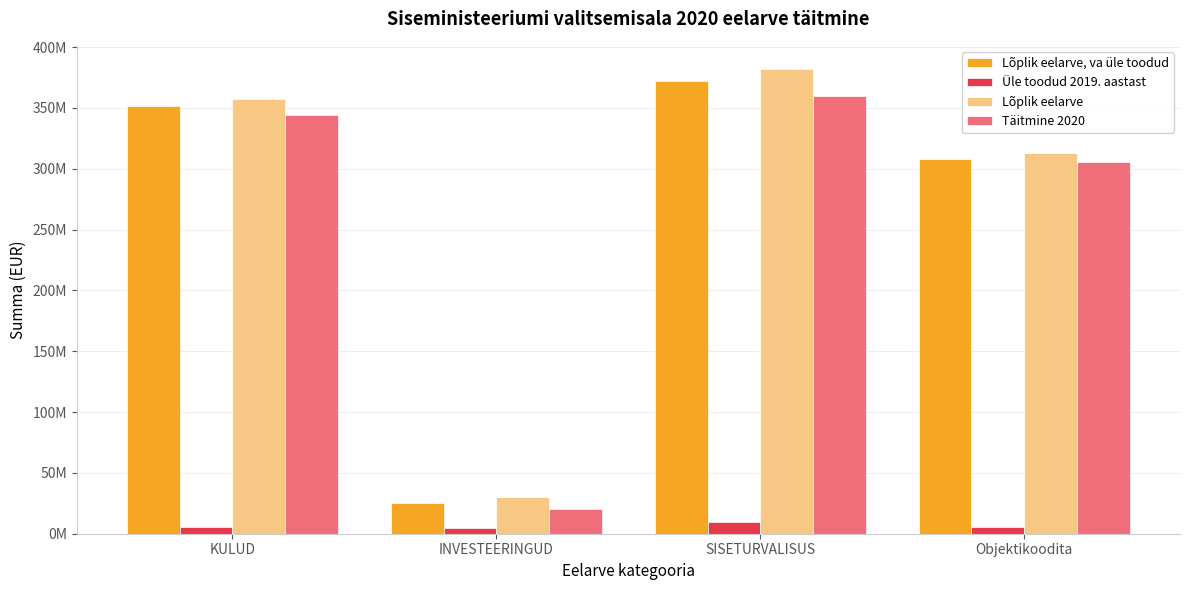

Is it true that Lõplik eelarve equals 19823408.9 at INVESTEERINGUD?

False